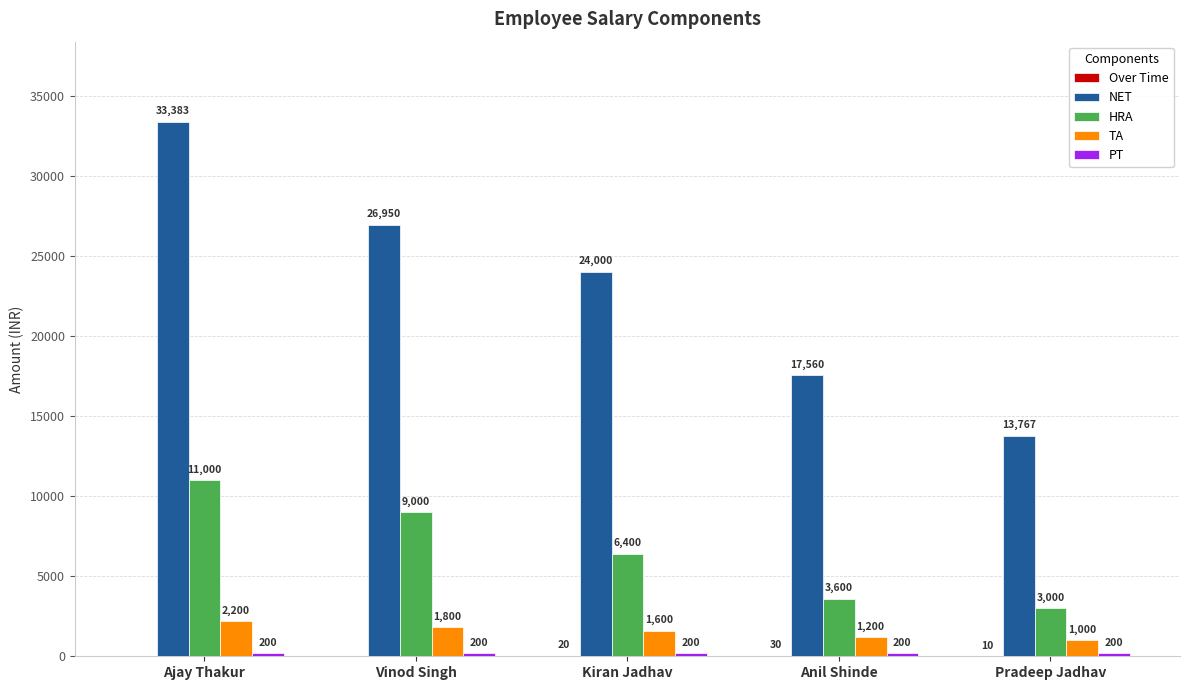

What is the sum of the HRA values at Anil Shinde and Ajay Thakur?

14600.0